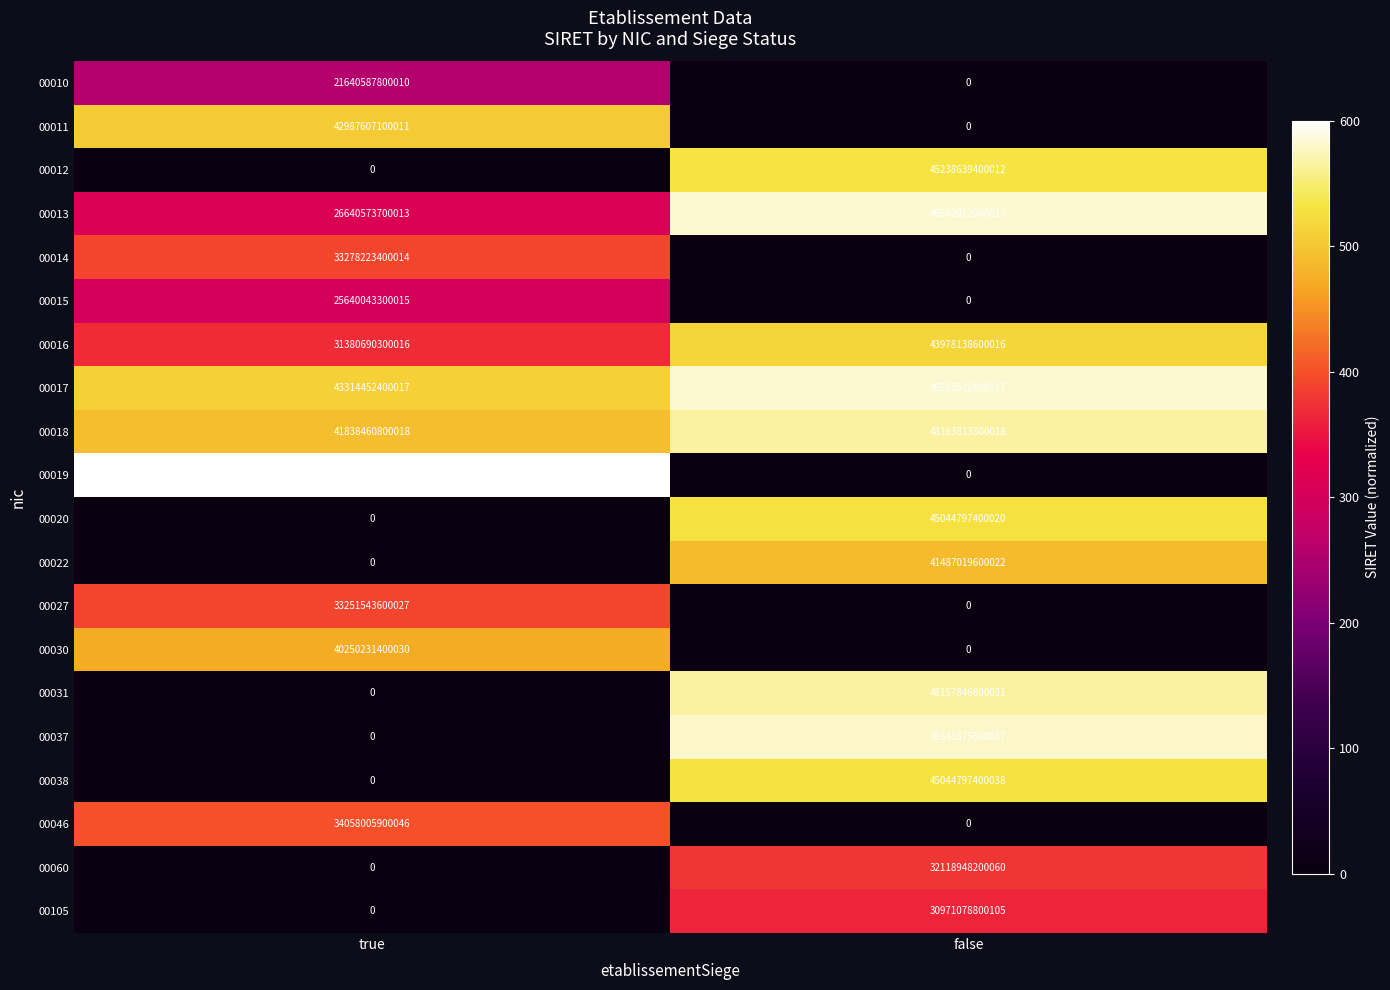

At which label is 00060 closest to 16059474100030?

true